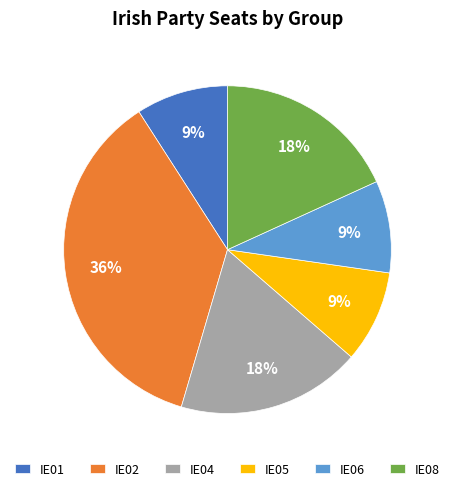

Approximately how many times larger is the value at IE04 compared to IE08?

1.0